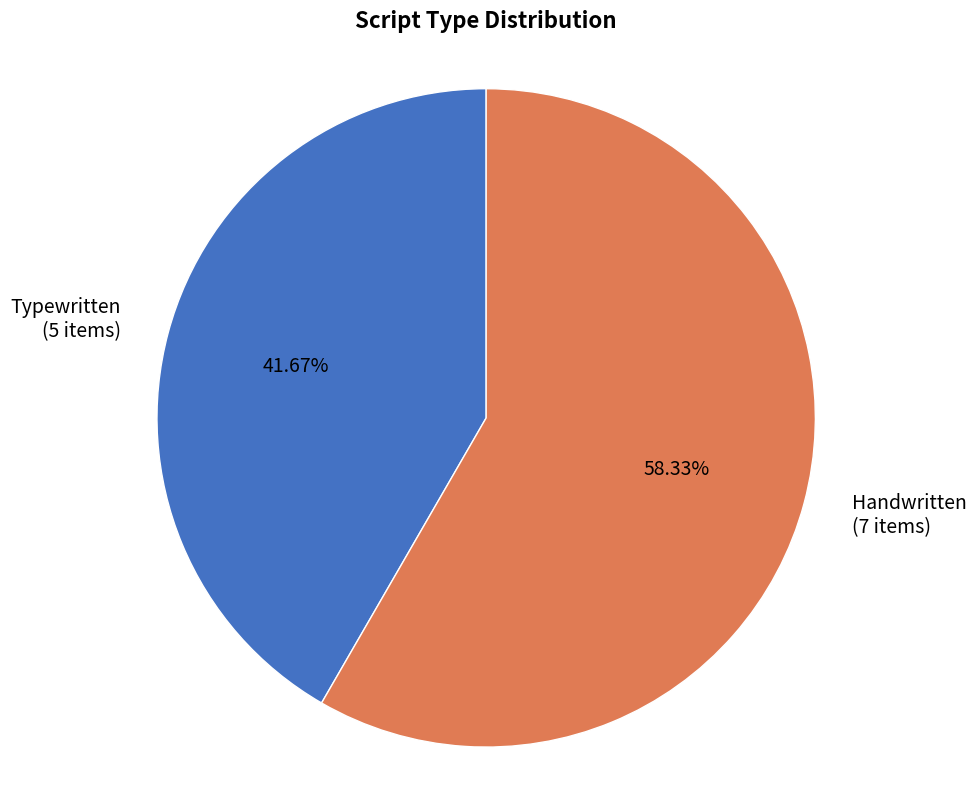

Combined, do Typewritten (5 items) and Handwritten (7 items) account for over 50%?

Yes